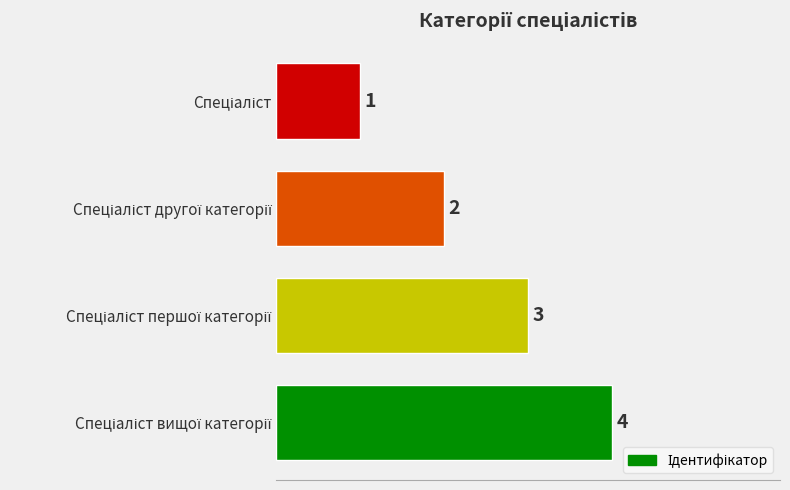

What is the value of the 3rd bar from the top?

3